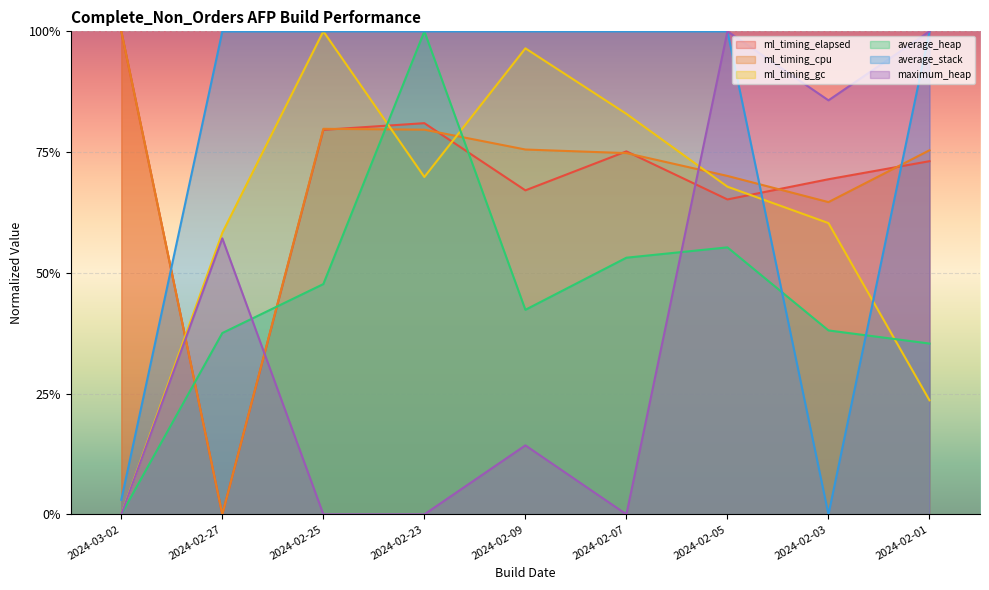

At which label is maximum_heap closest to 0?

2024-03-02